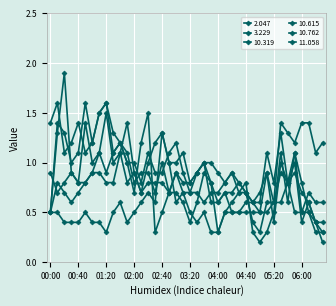

Is this an area chart (filled region under the line)?

No